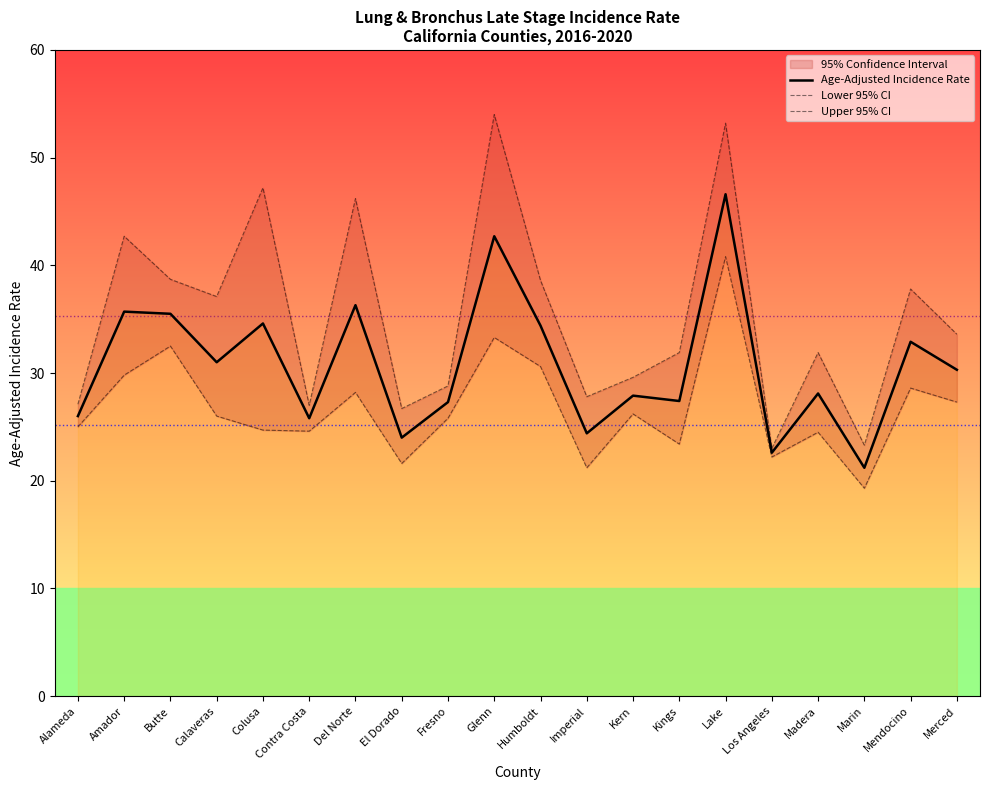

What is the difference between the Age-Adjusted Incidence Rate values at Fresno and Alameda?

1.3